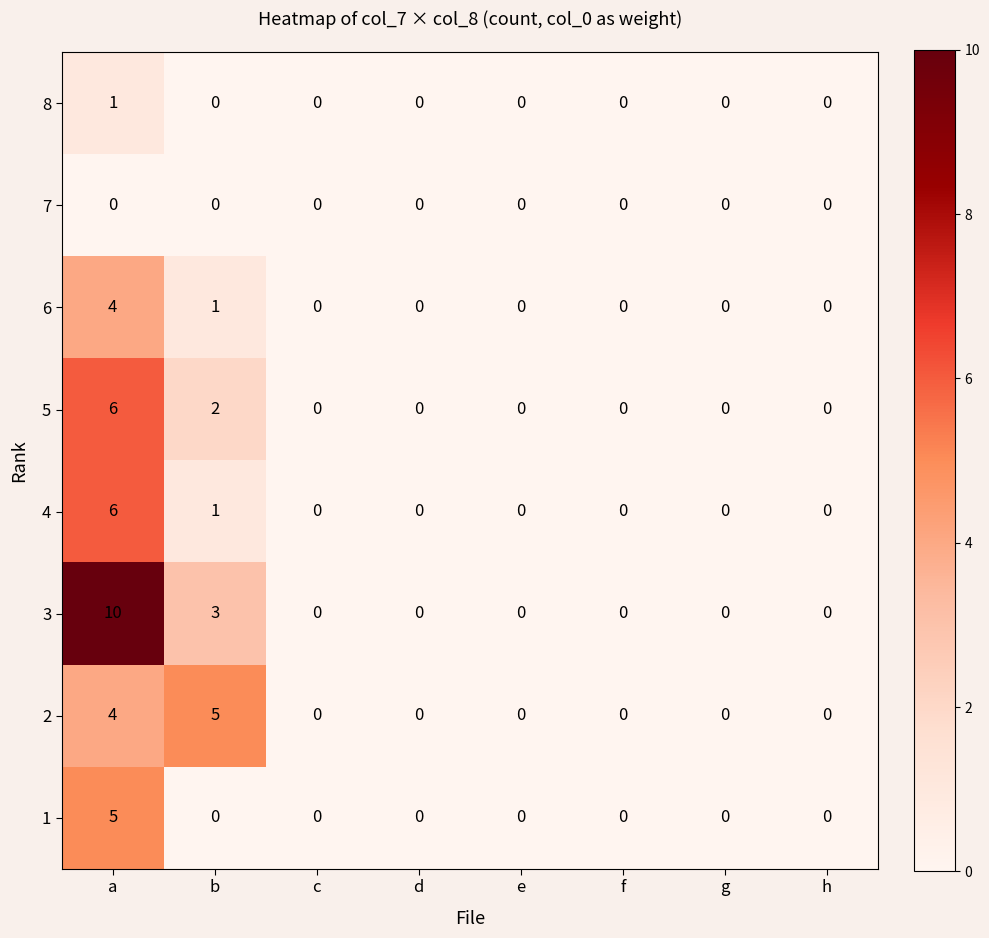

Which label corresponds to the largest value in the chart?

a